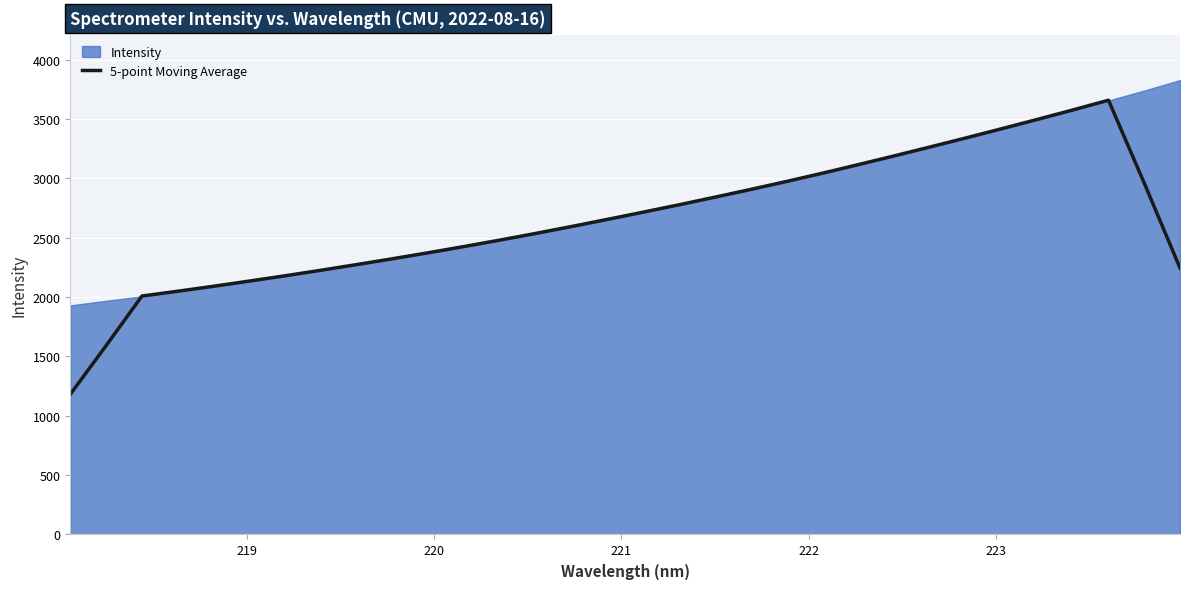

Does the chart display data point markers on the line(s)?

No